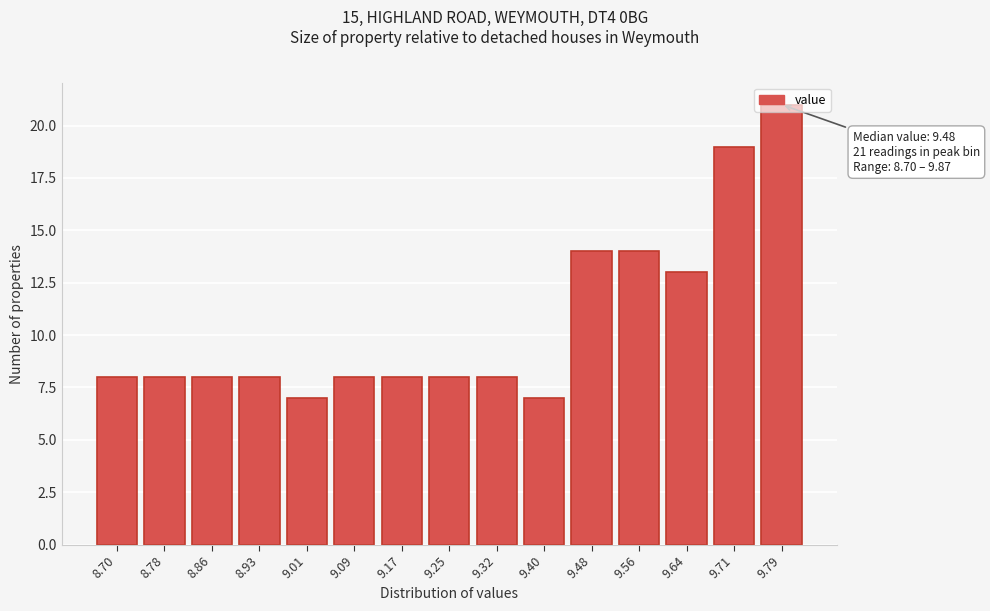

Which has a higher value, 9.64 or 9.56?

9.56